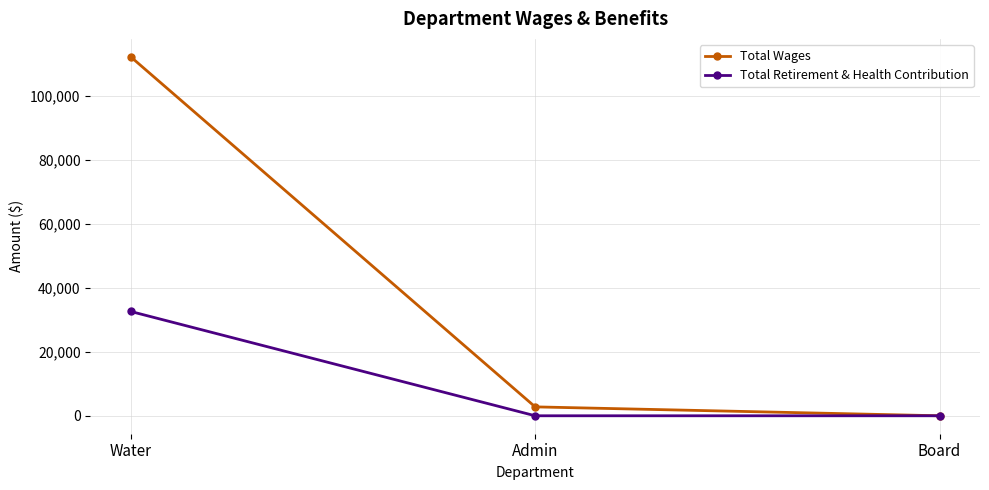

What is the total value across all series at Admin?

2780